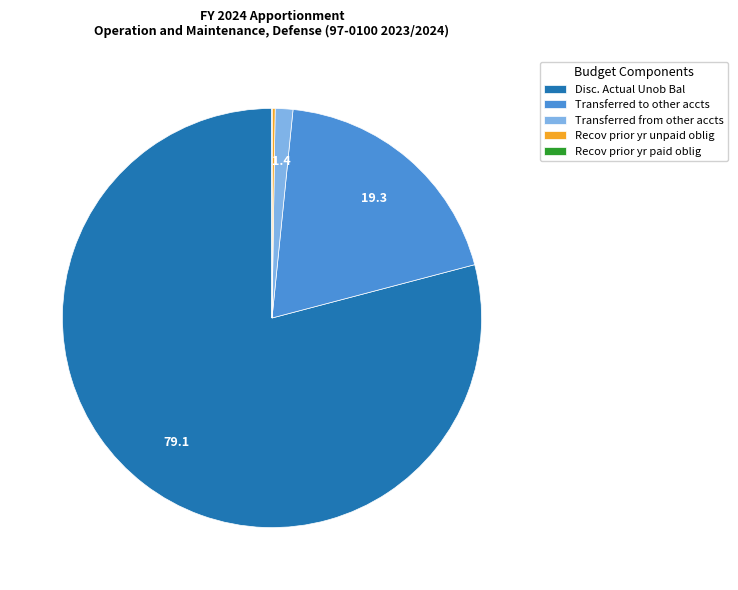

Which slice is the largest?

Disc. Actual Unob Bal